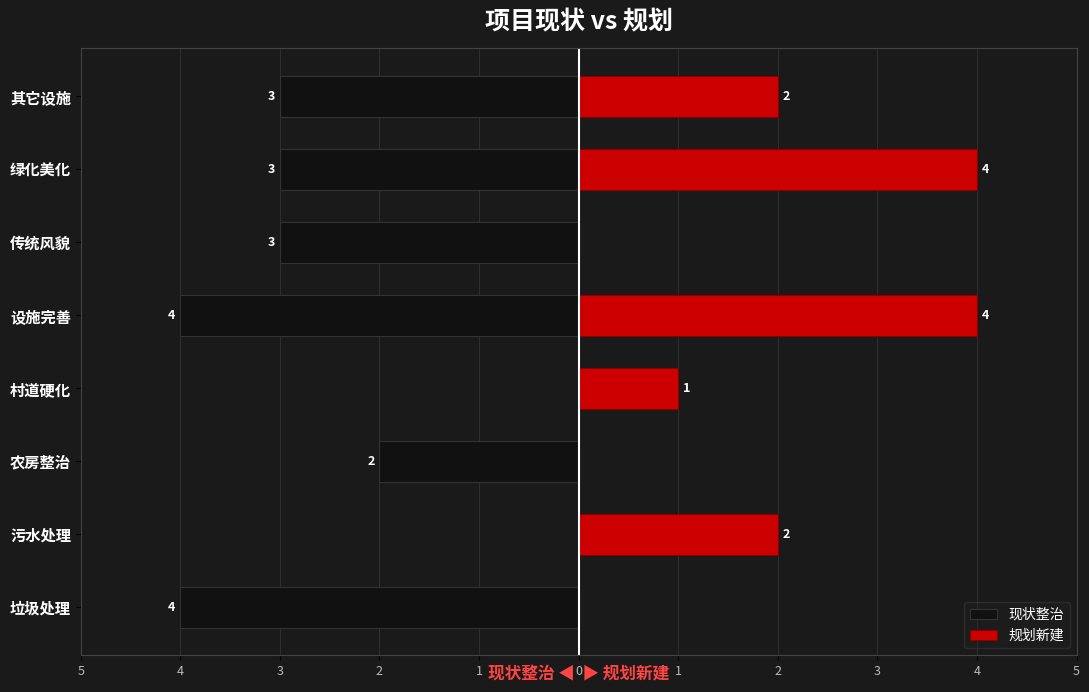

True or false: 现状整治 has a value of -3 at 传统风貌.

True